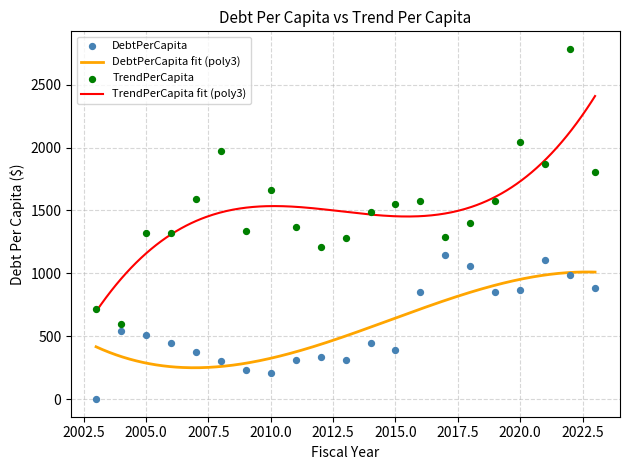

What are all the series names shown in the legend?

DebtPerCapita, TrendPerCapita